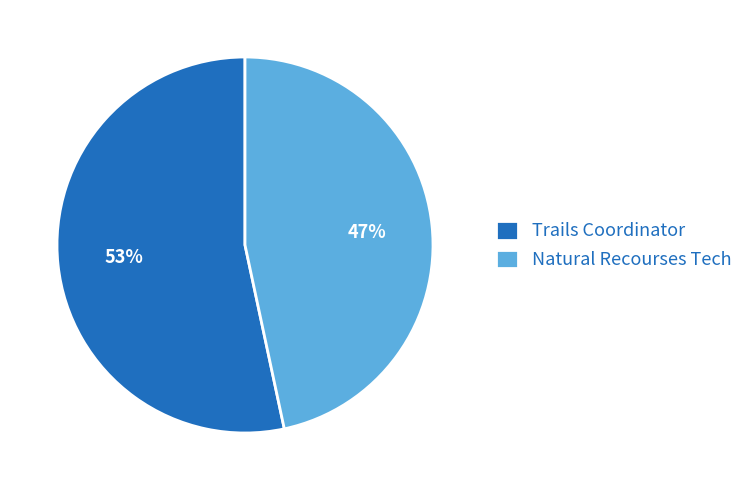

Between Natural Recourses Tech and Trails Coordinator, which is larger?

Trails Coordinator